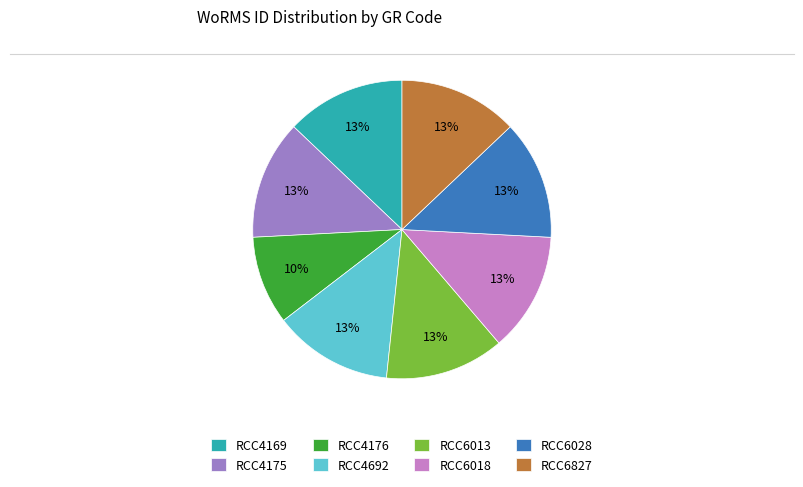

What is the smallest slice in the pie chart?

RCC4176